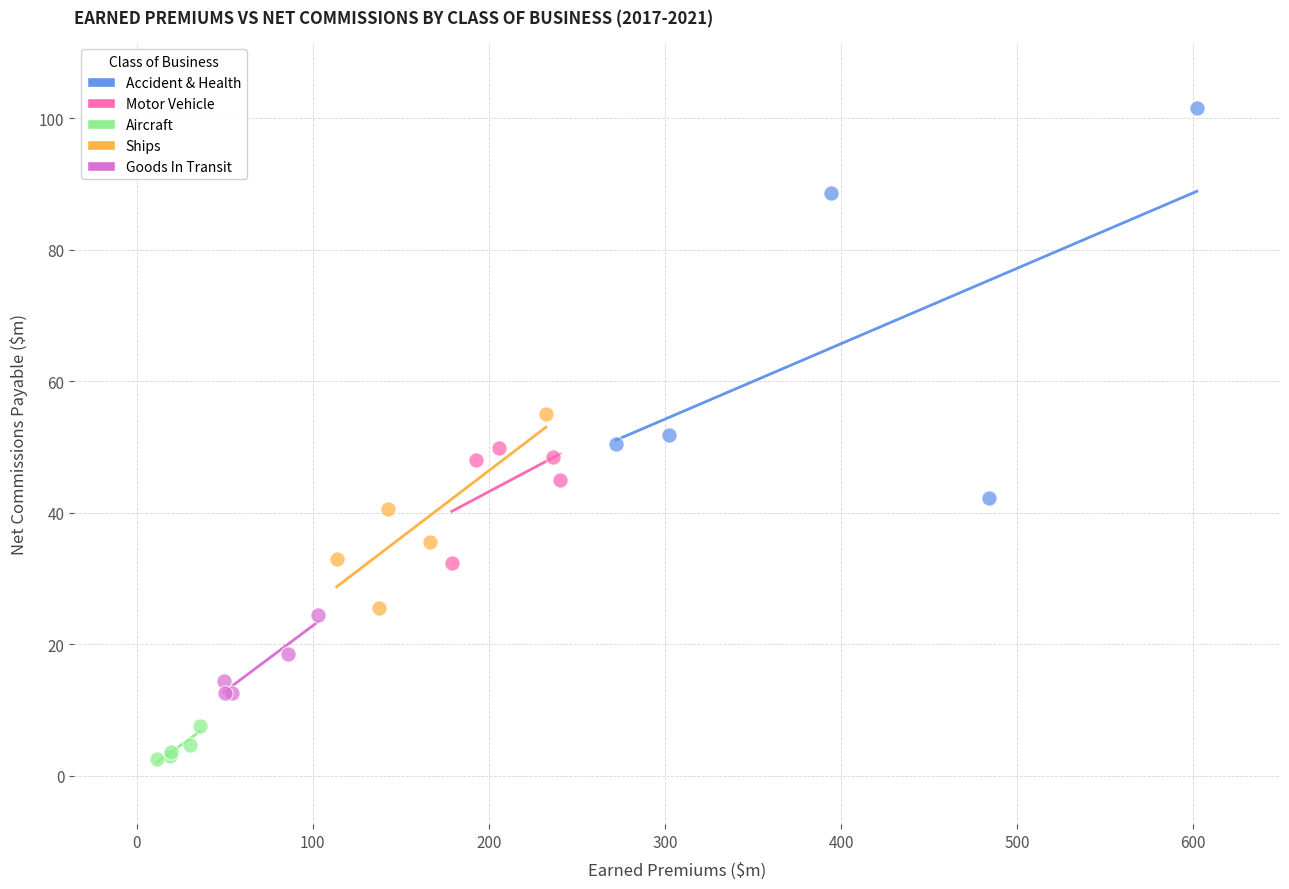

Which series contains the lowest Y value?

Aircraft